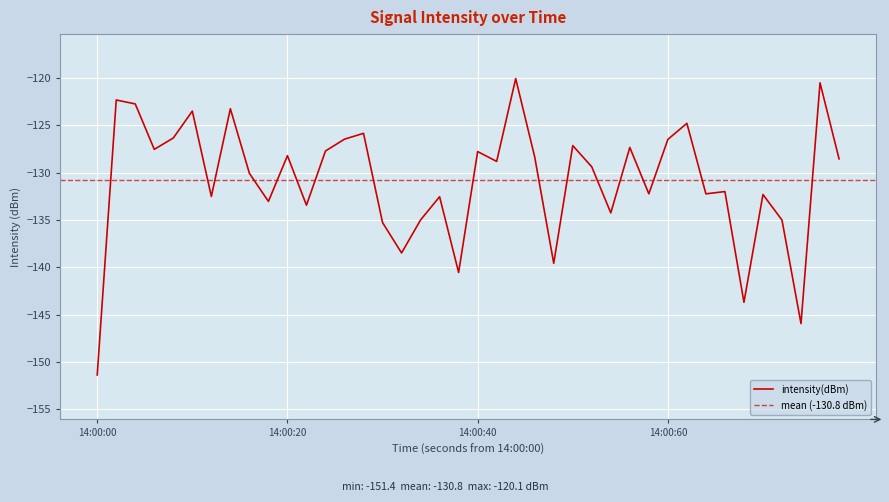

Does the chart display data point markers on the line(s)?

No